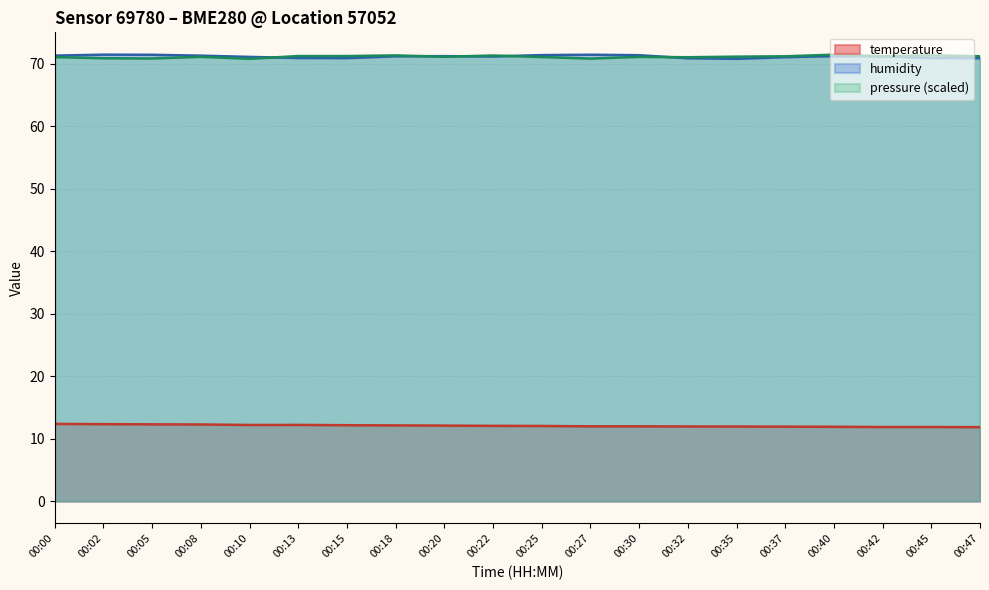

What is the value of the humidity point at the 6th from the left?

70.9